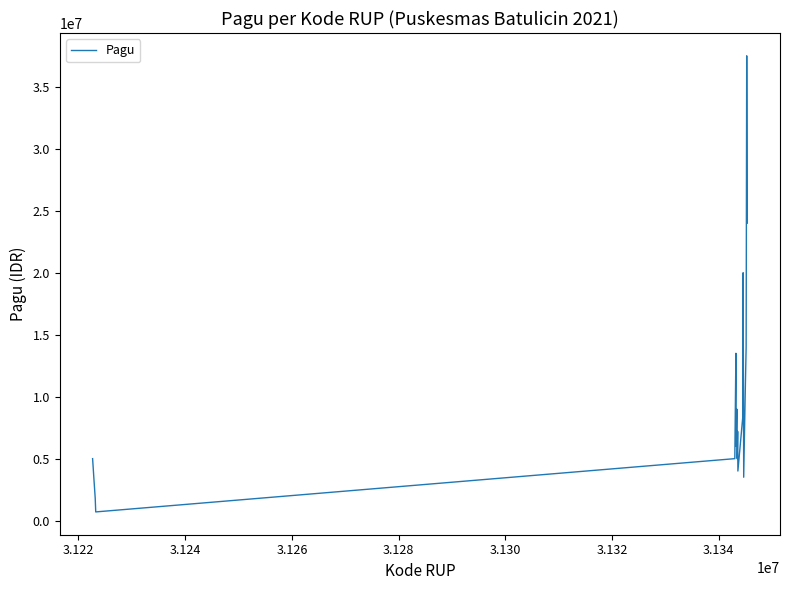

What is the difference between the maximum and minimum values?

36798000